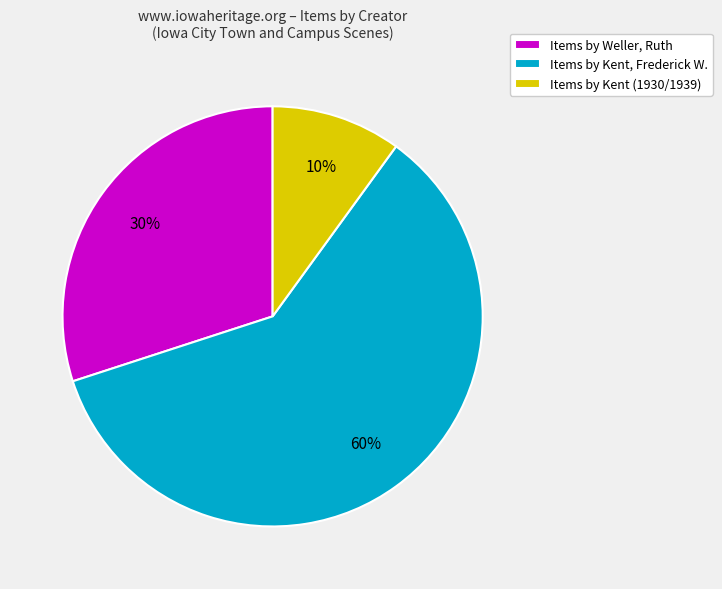

Which slice is the largest?

Items by Kent, Frederick W.